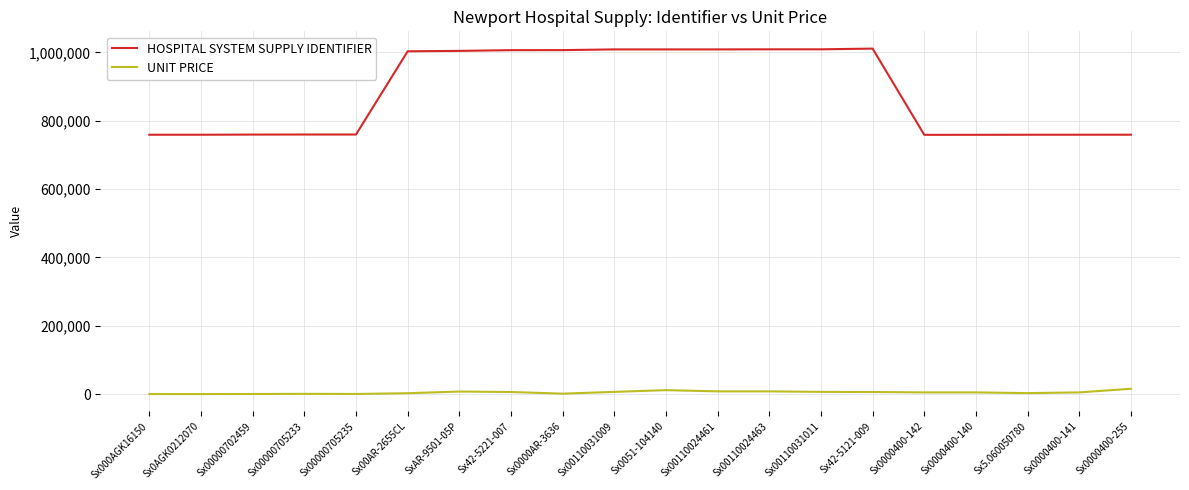

Is it true that HOSPITAL SYSTEM SUPPLY IDENTIFIER equals 686791.1 at SxAR-9501-05P?

False